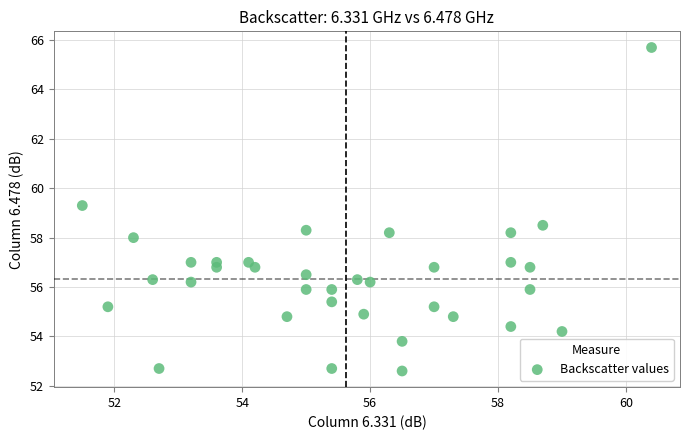

What Y value in the scatter plot is closest to 59?

59.3